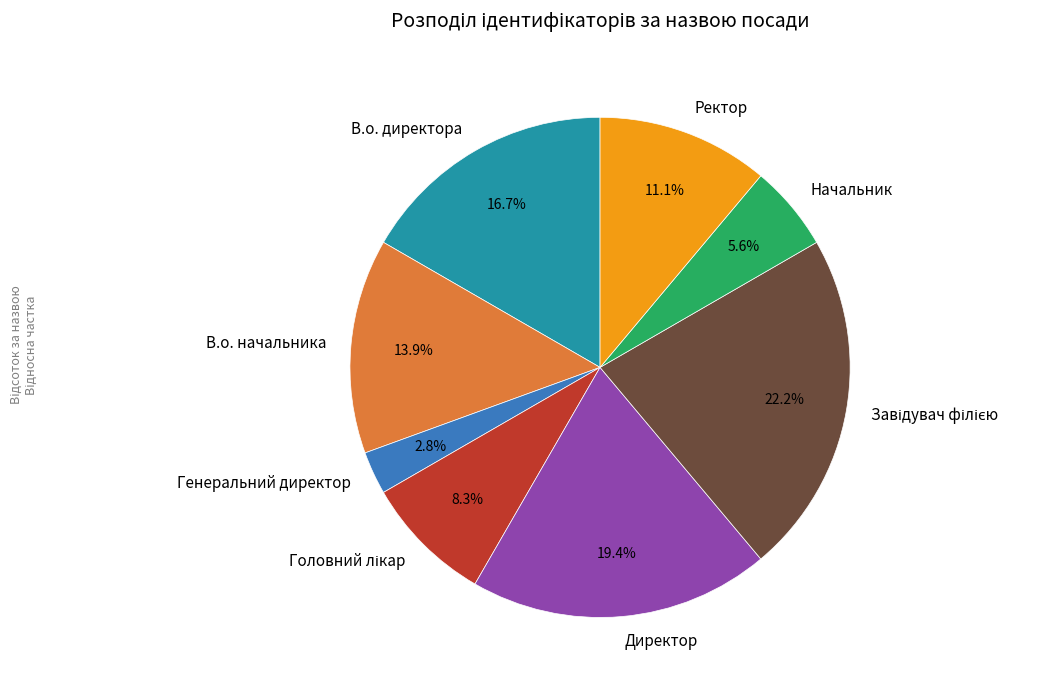

What percentage is the Начальник slice, to the nearest percent?

6%